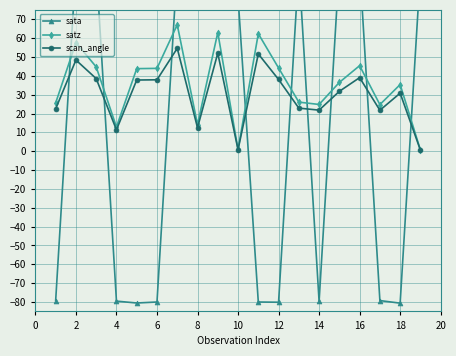

What is the smallest value displayed?

-80.6